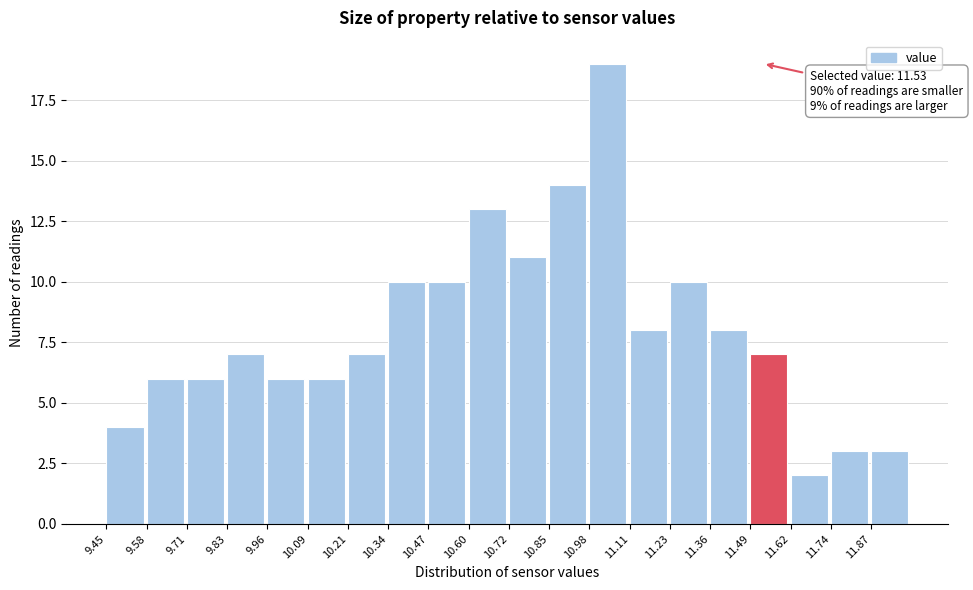

Which range on the x-axis has the tallest bar?

10.98 to 11.10